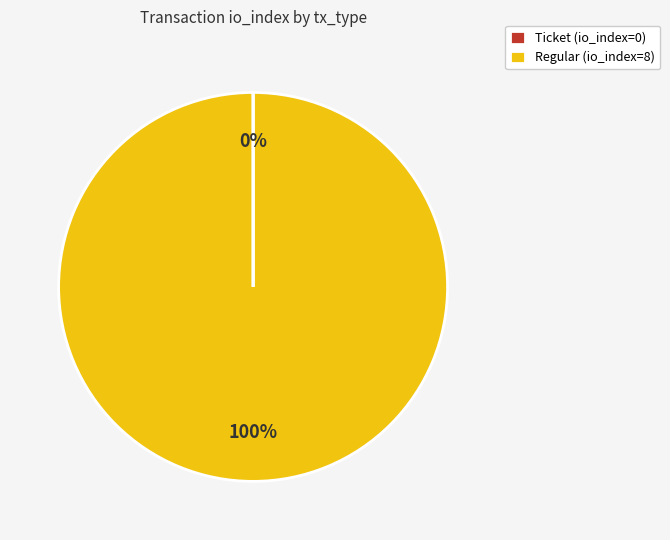

Is it true that Regular (io_index=8) is 100% of the pie?

True